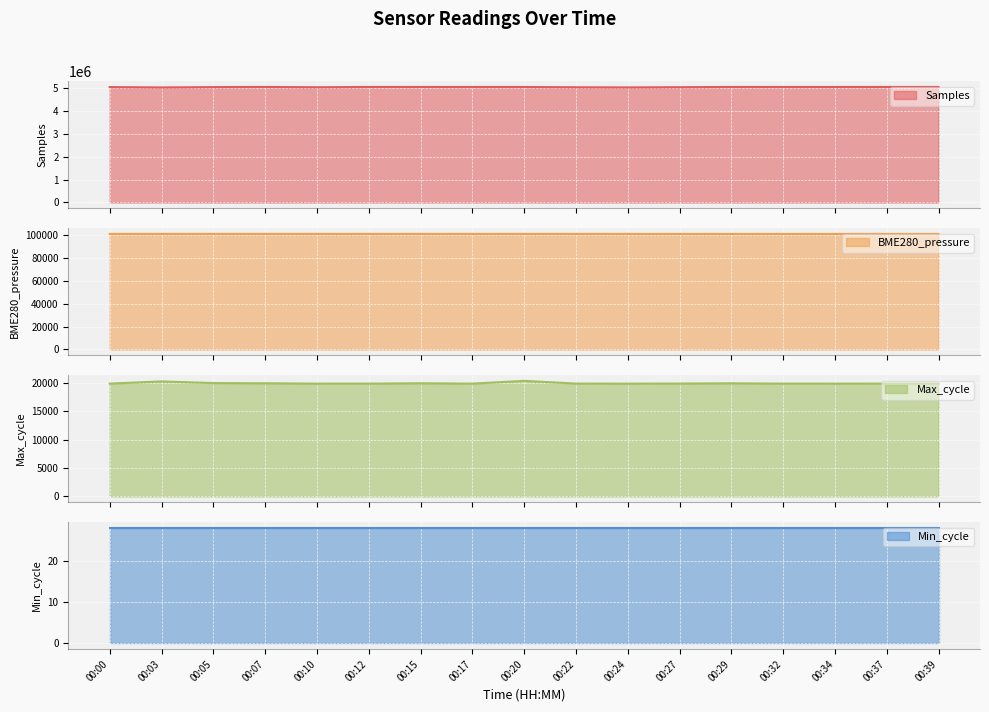

What value does the Max_cycle series have at 00:37?

19928.0